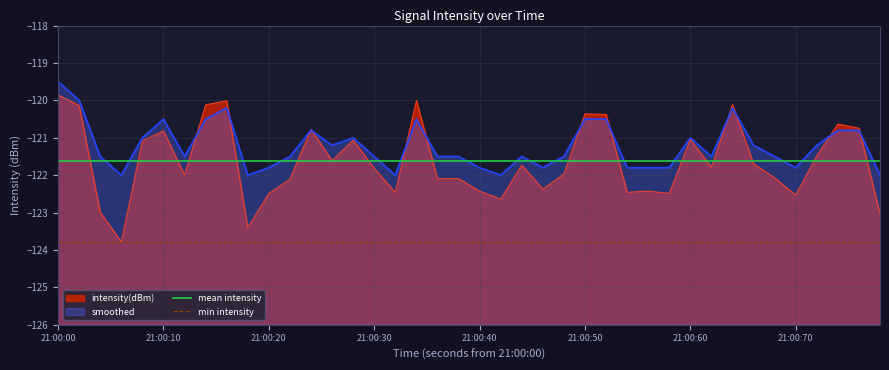

The value of mean intensity at 21:00:00 is -121.6. True or false?

True